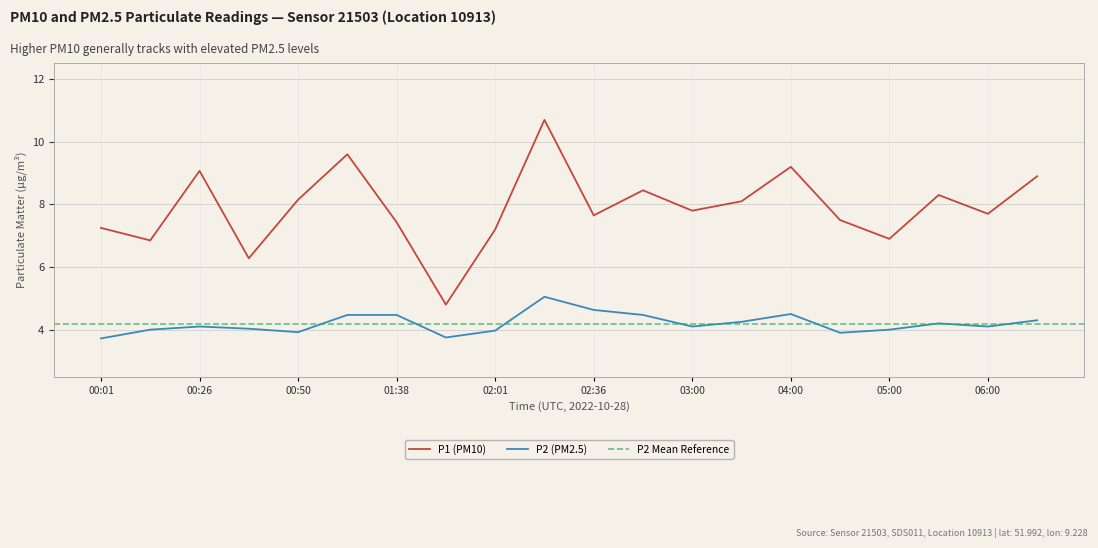

What is the total value across all series at 02:36?

12.3